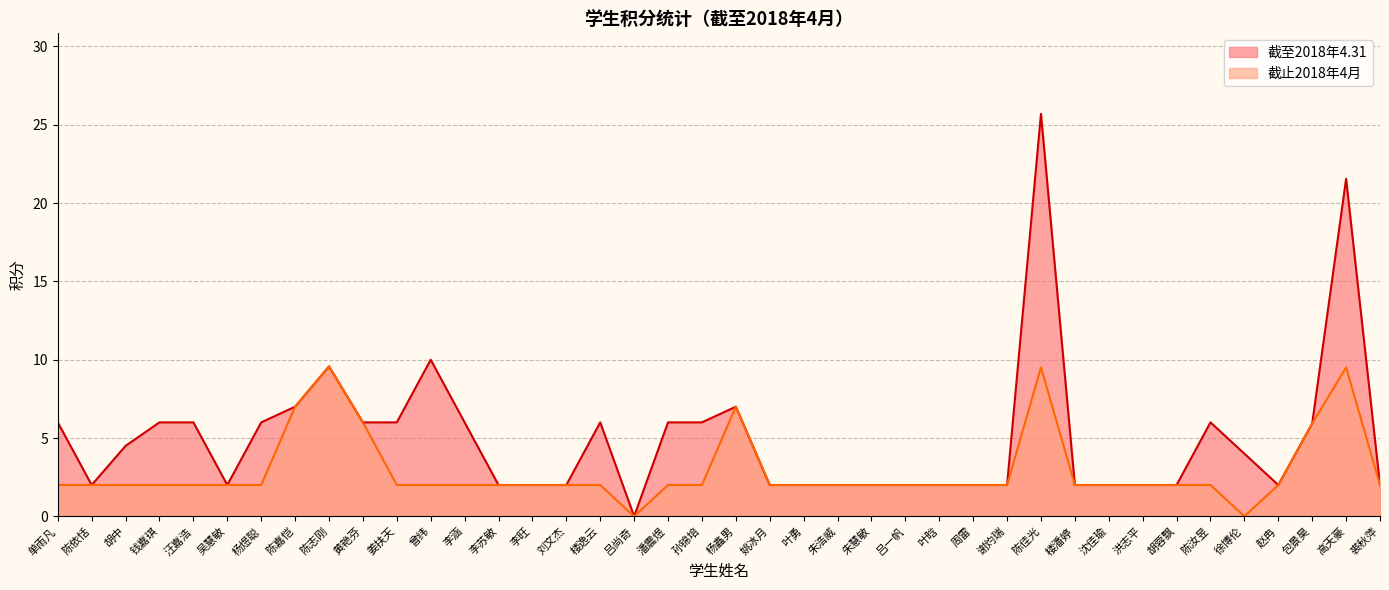

Which label corresponds to the smallest value in the chart?

吕尚奇